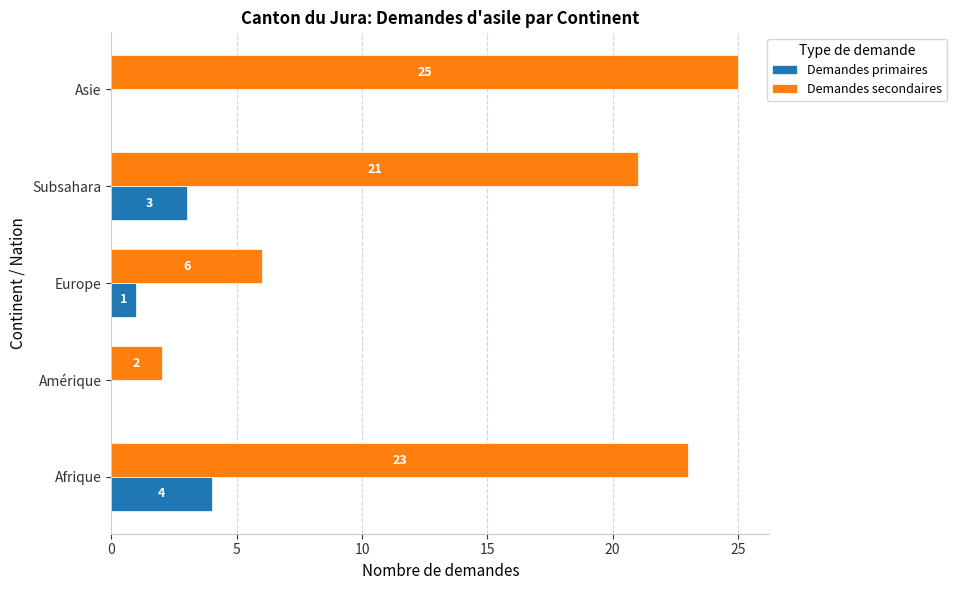

How many Demandes primaires values are between 0 and 3?

4